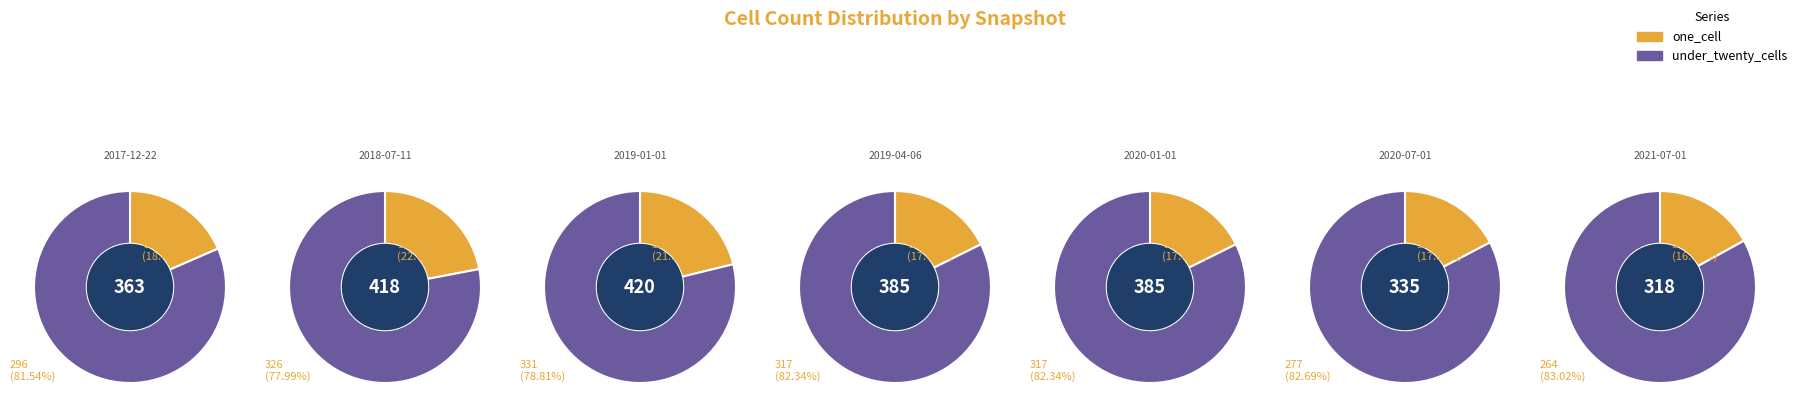

Which slice is the smallest?

2021-07-01